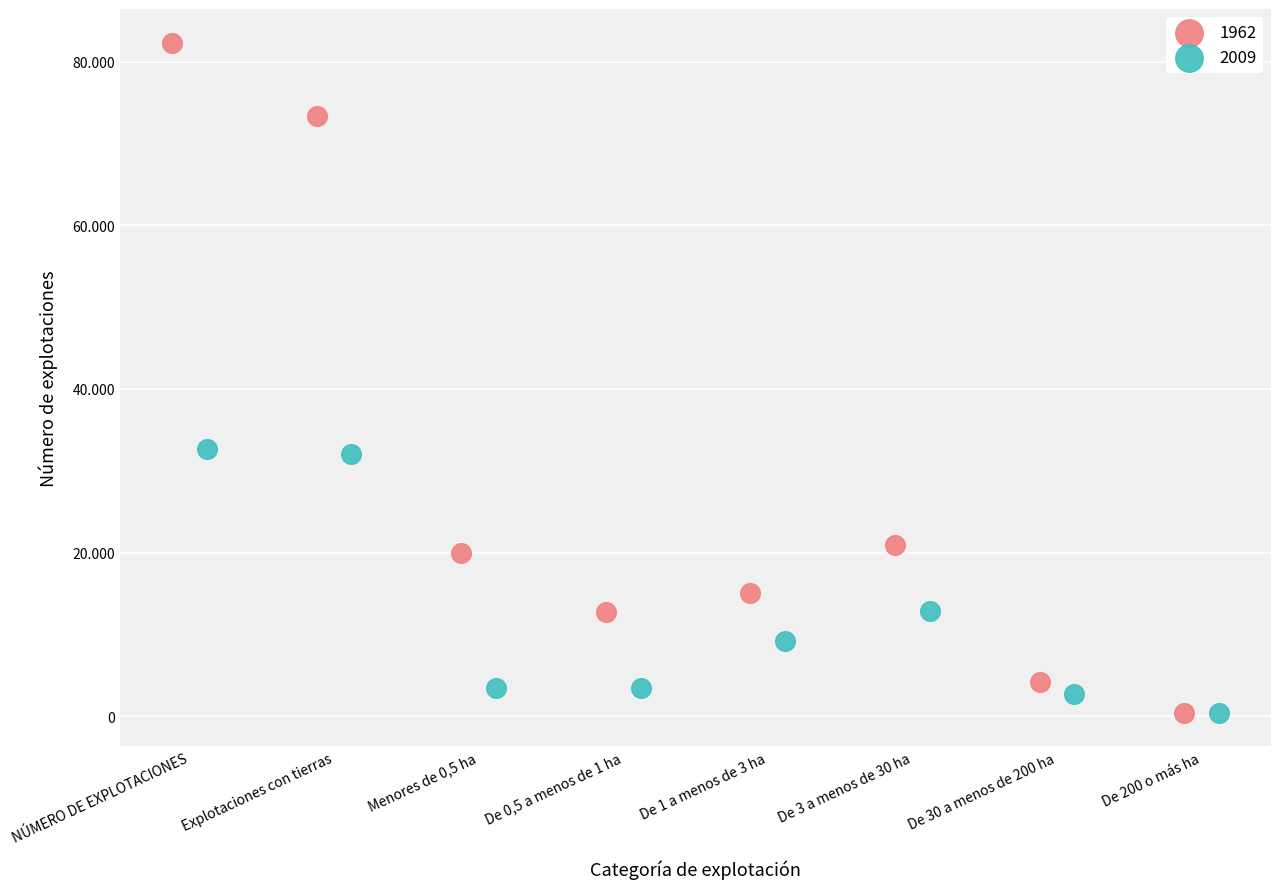

What are all the series names shown in the legend?

1962, 2009